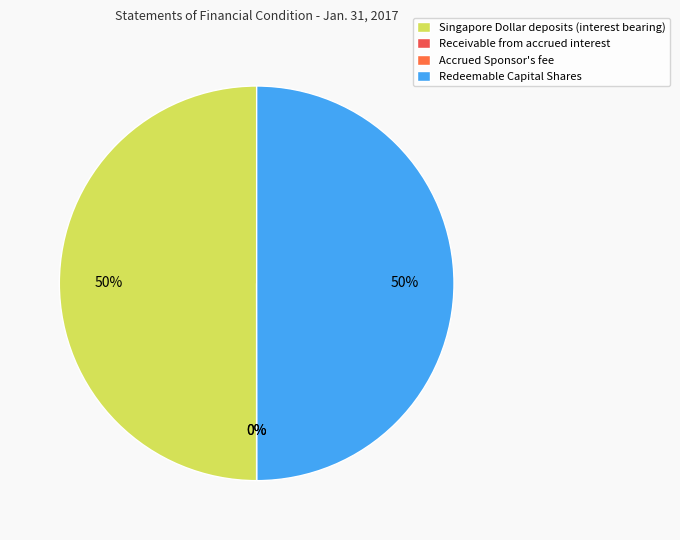

Is Receivable from accrued interest the majority of the pie?

No